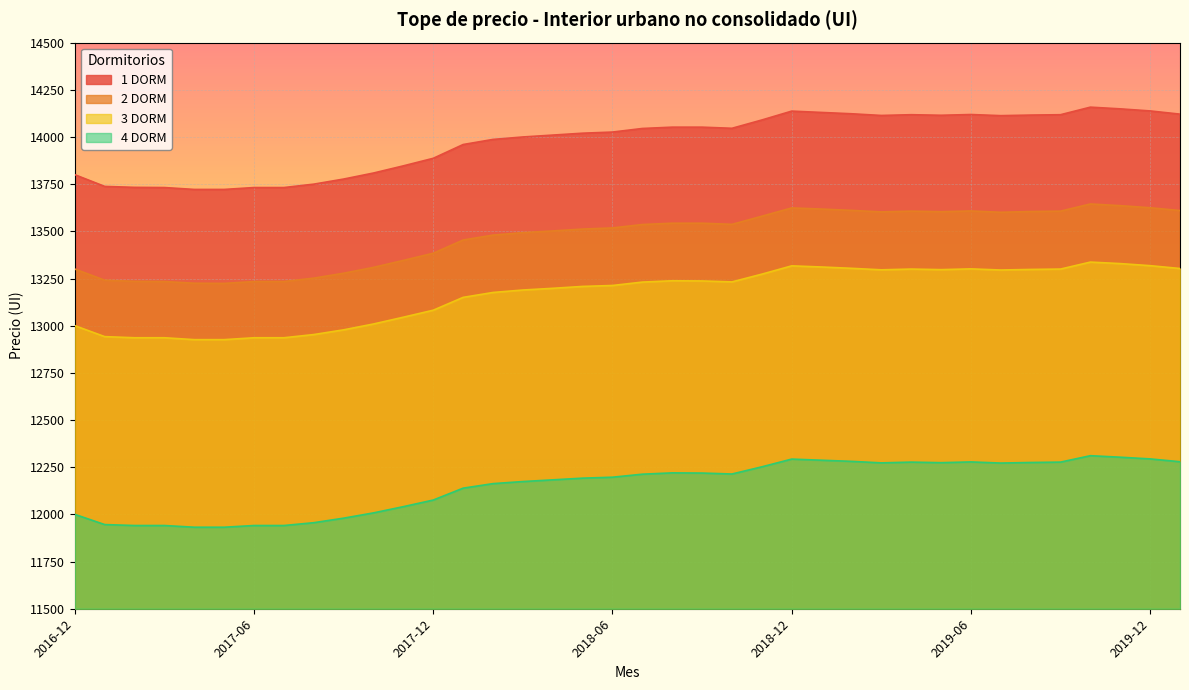

Rank the series at 2017-09 from highest to lowest value.

1 DORM, 2 DORM, 3 DORM, 4 DORM